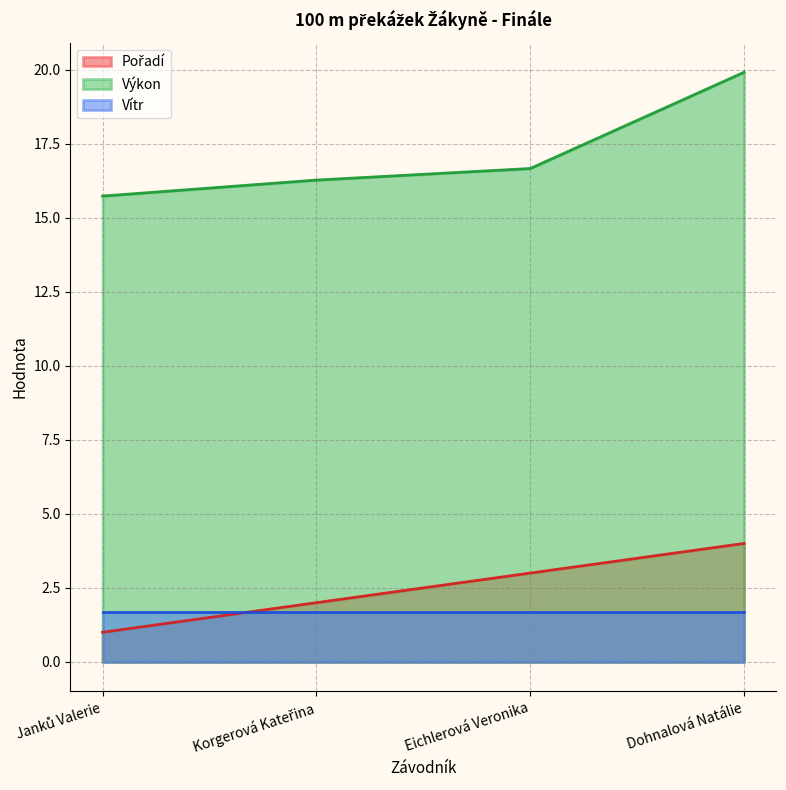

True or false: Výkon and Vítr intersect in this chart.

False